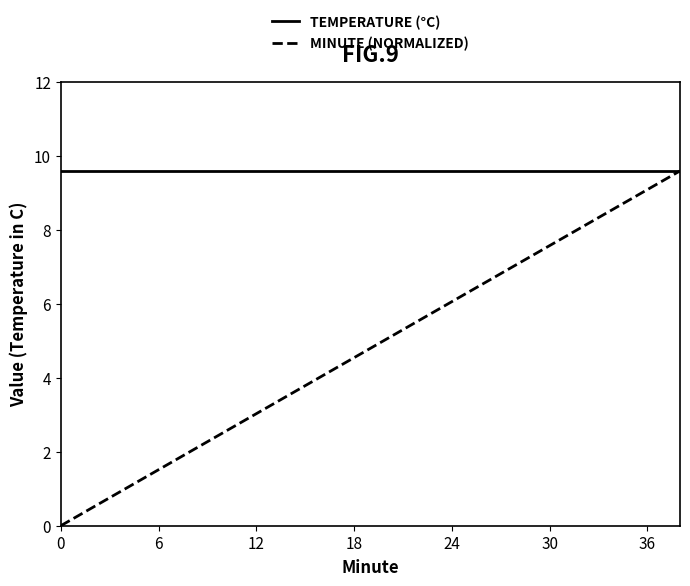

What is the maximum value shown in the chart?

9.6